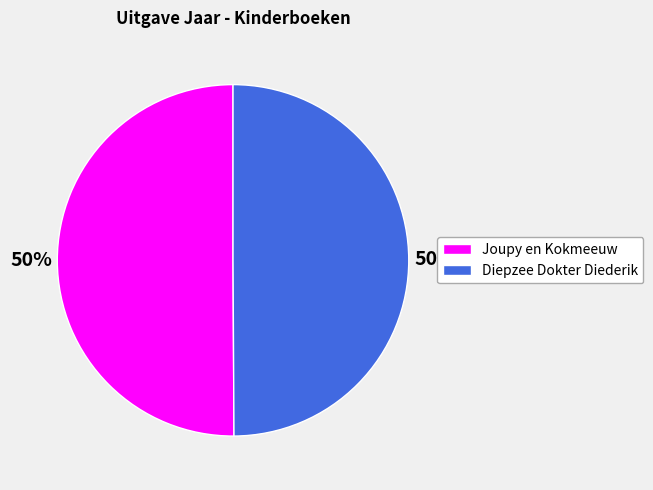

How many segments does this pie chart have?

2